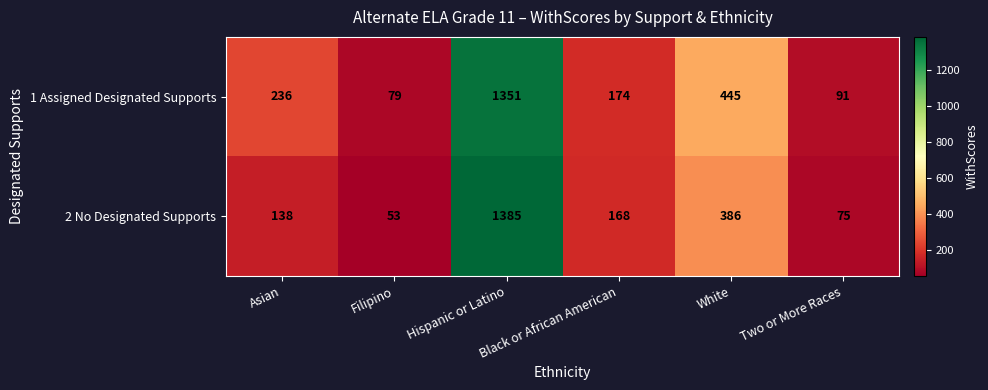

What is the difference between the 2 No Designated Supports values at White and Hispanic or Latino?

999